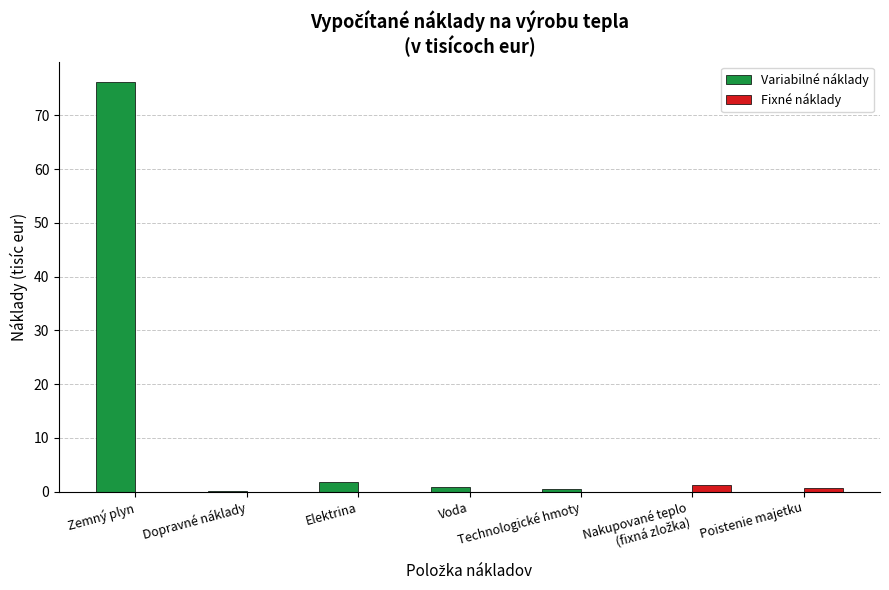

What is the sum of the Fixné náklady values at Poistenie majetku and Technologické hmoty?

0.7